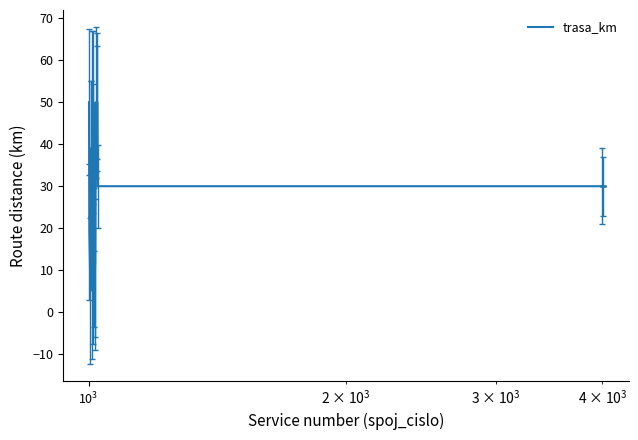

What is the greatest value displayed?

50